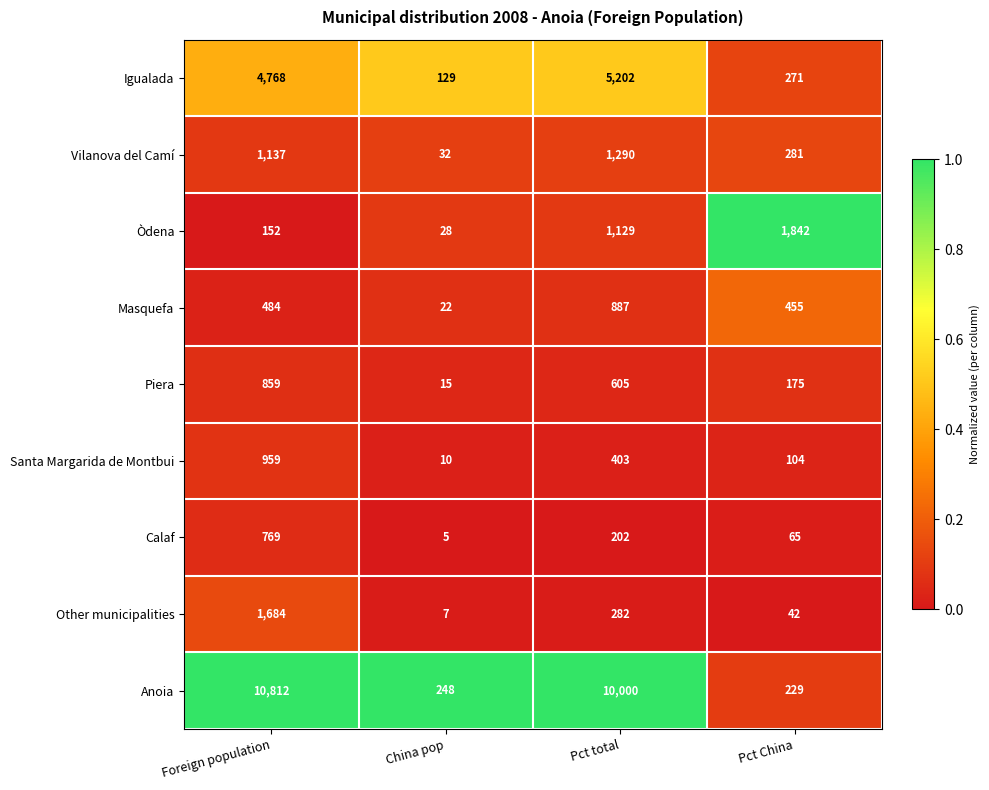

What is the sum of the Igualada values at China pop and Foreign population?

4897